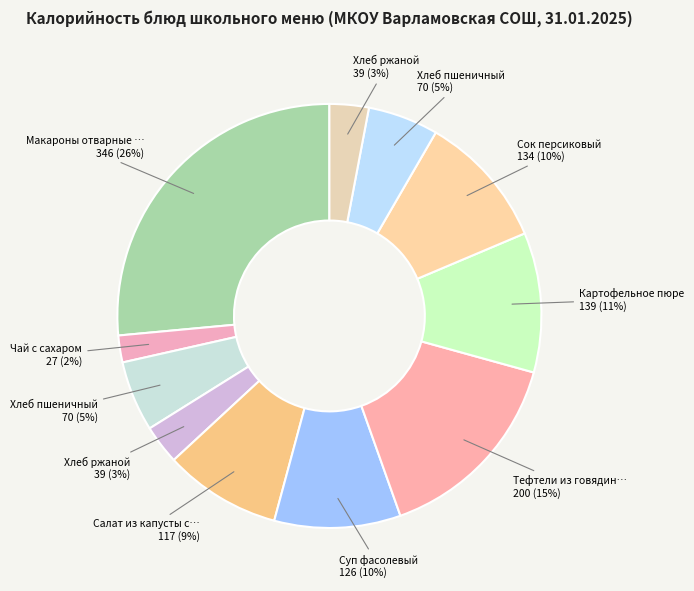

How many slices are in this pie chart?

11